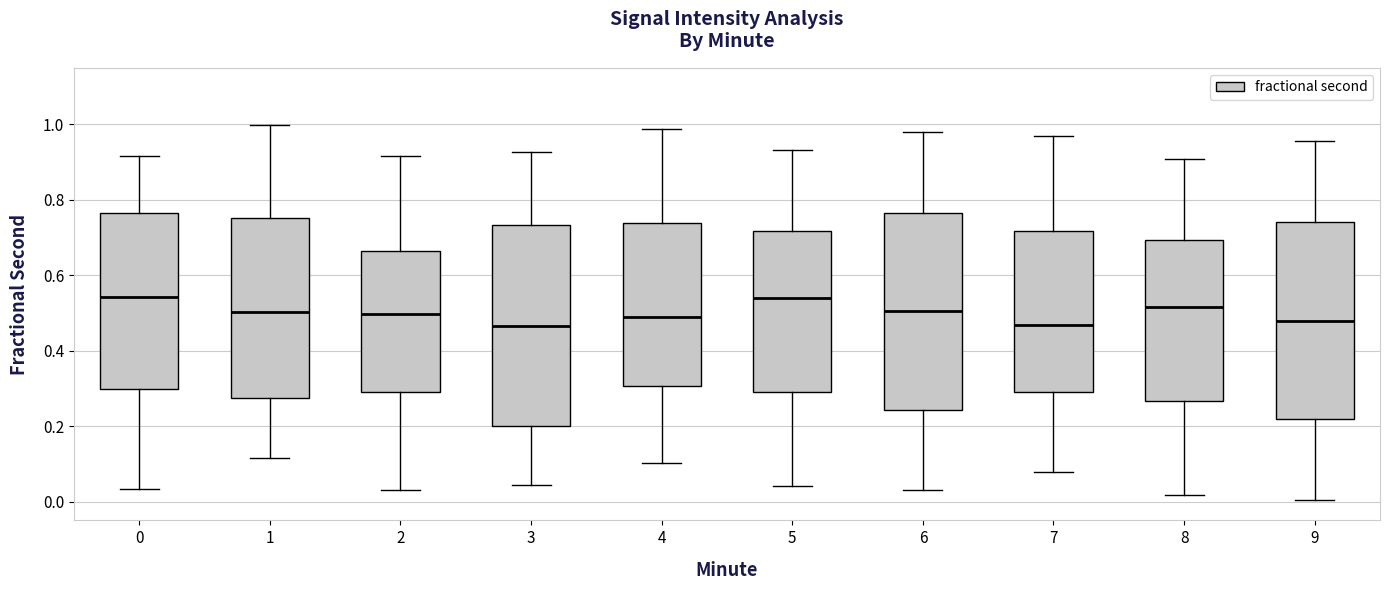

Where is the upper edge of the box at x = 8 on the y-axis? The values are not printed on the chart, so give them approximately, as read against the axis.

0.70